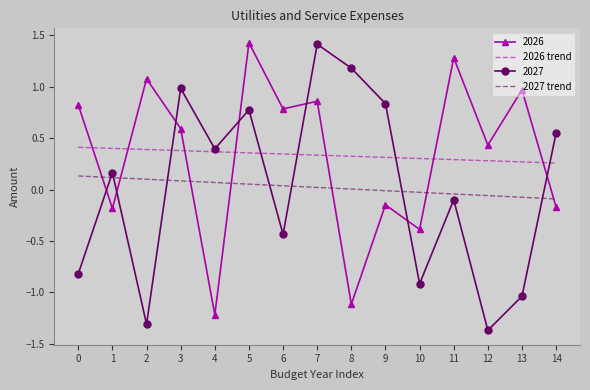

Count the 2026 trend values in the range 0 to 1.

15